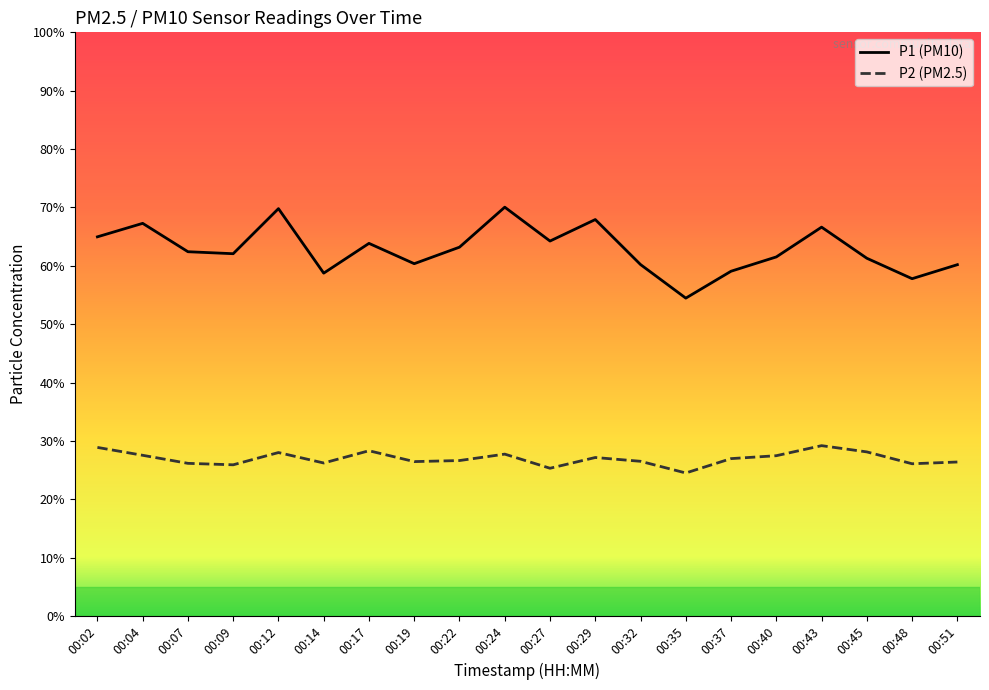

What is the sum of the P1 (PM10) values at 00:27 and 00:35?

118.7